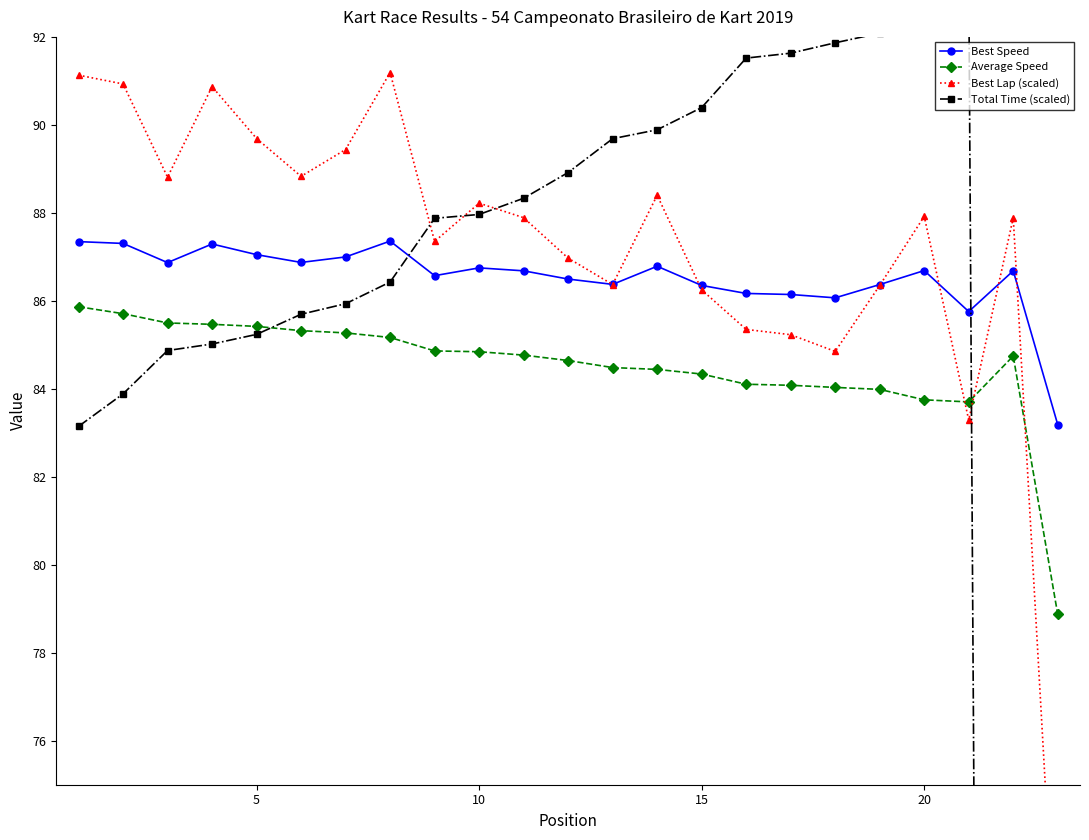

What is the lowest value of the Average Speed series?

78.9